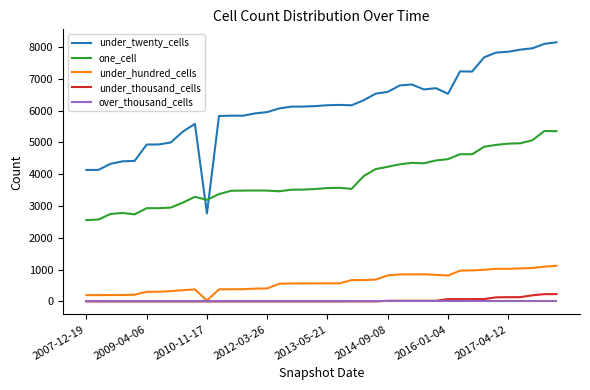

Which series has the largest total across all categories?

under_twenty_cells